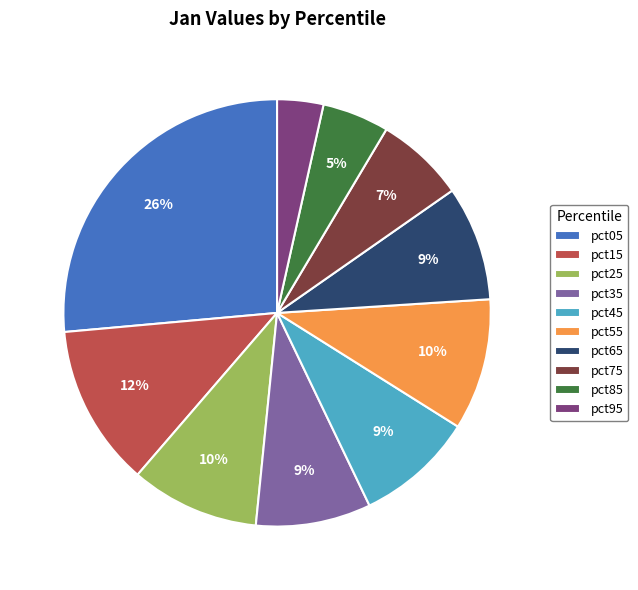

Which category has the smallest portion of the pie?

pct95